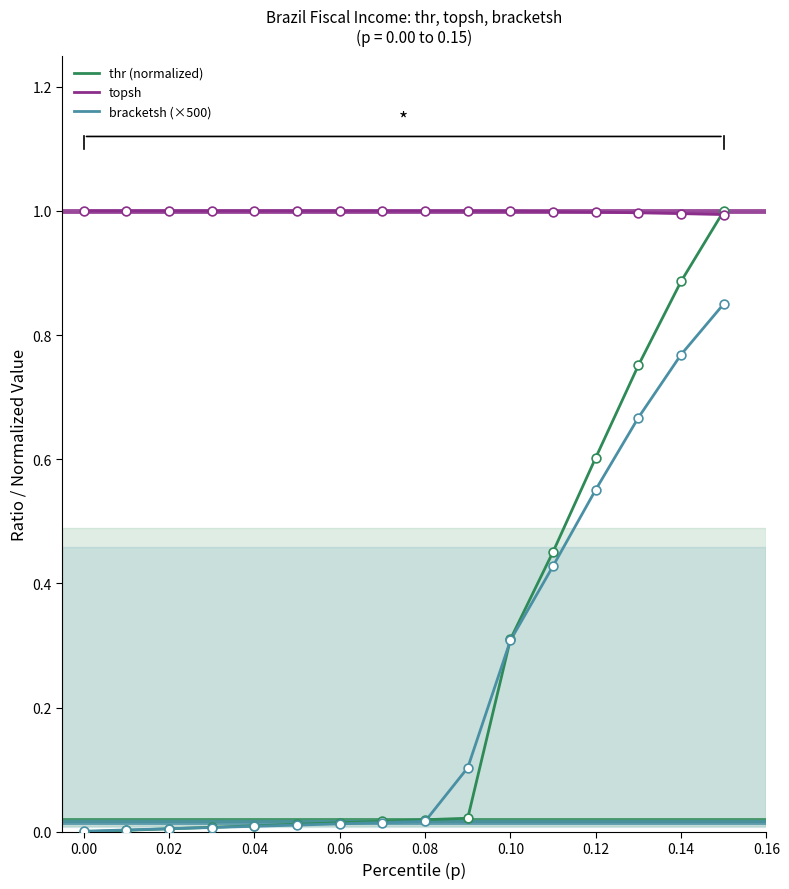

What are all the series names shown in the legend?

thr (normalized), topsh, bracketsh (×500)